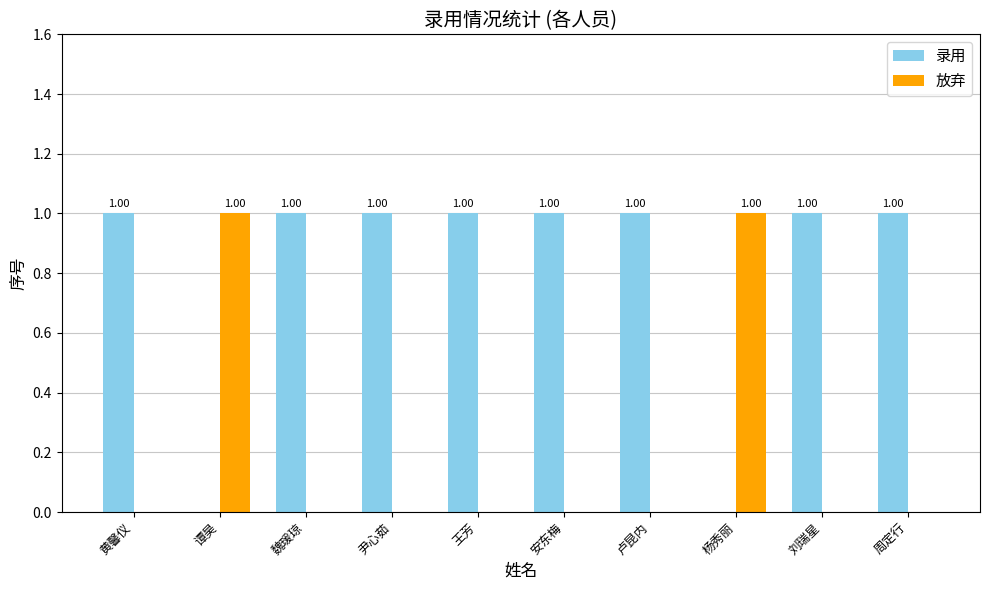

Is the value of 录用 at 卢昆内 greater than the value of 放弃 at 卢昆内?

Yes